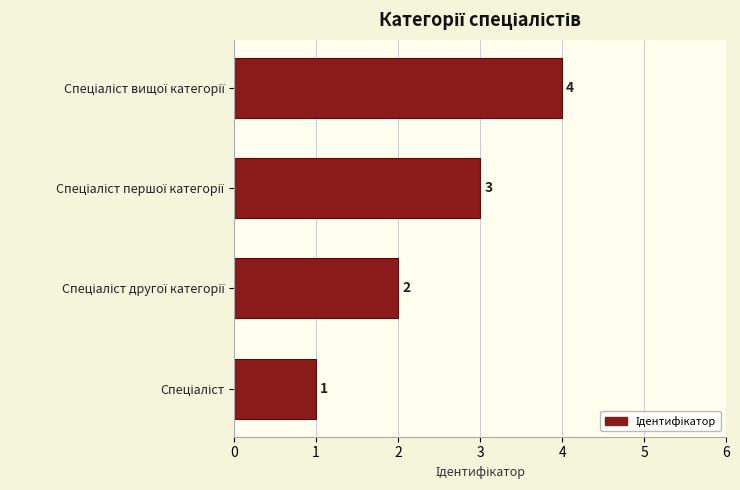

What is the maximum value shown in the chart?

4